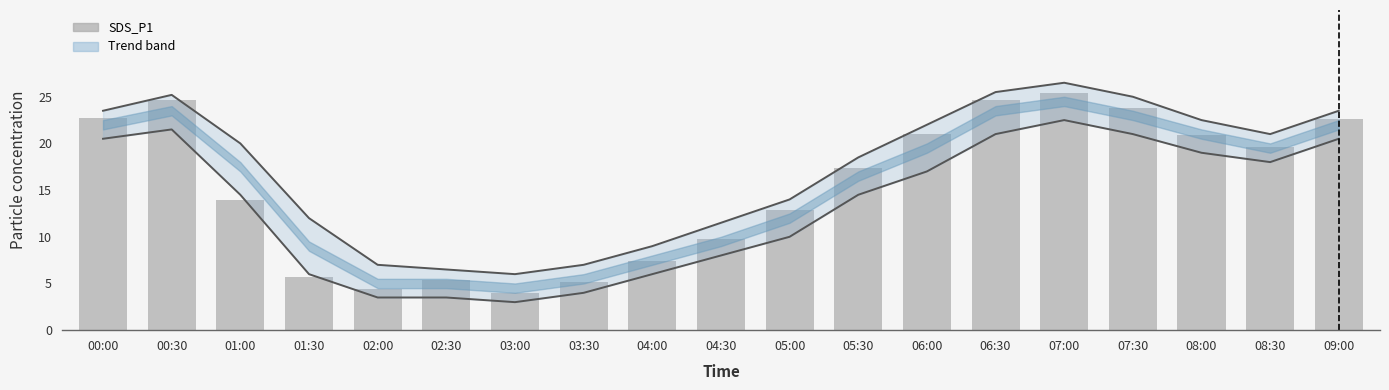

Where is Upper trend nearest to the value 16?

05:00